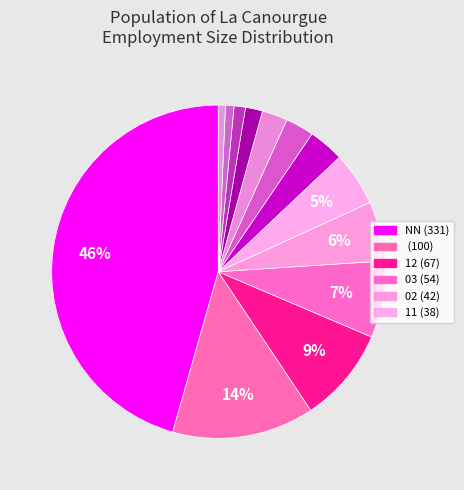

How many segments does this pie chart have?

13